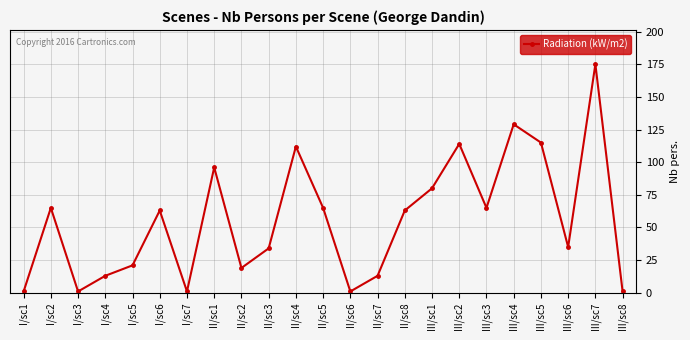

What is the change in value from I/sc1 to II/sc8?

+62